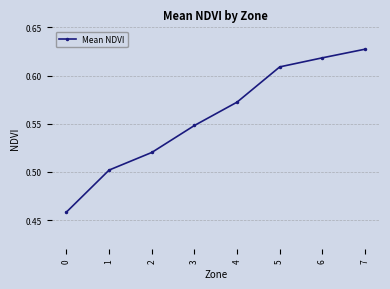

The chart shows a value of 0.1 at 3. True or false?

False